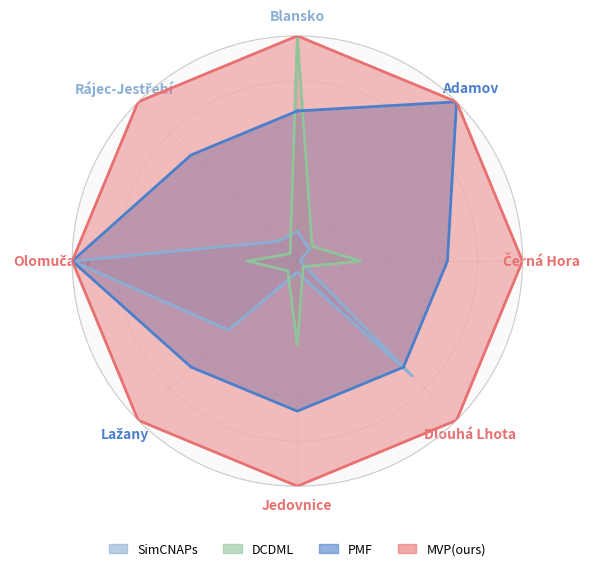

What is the value of the Podíl čitatel point at the 4th from the left?

1.0